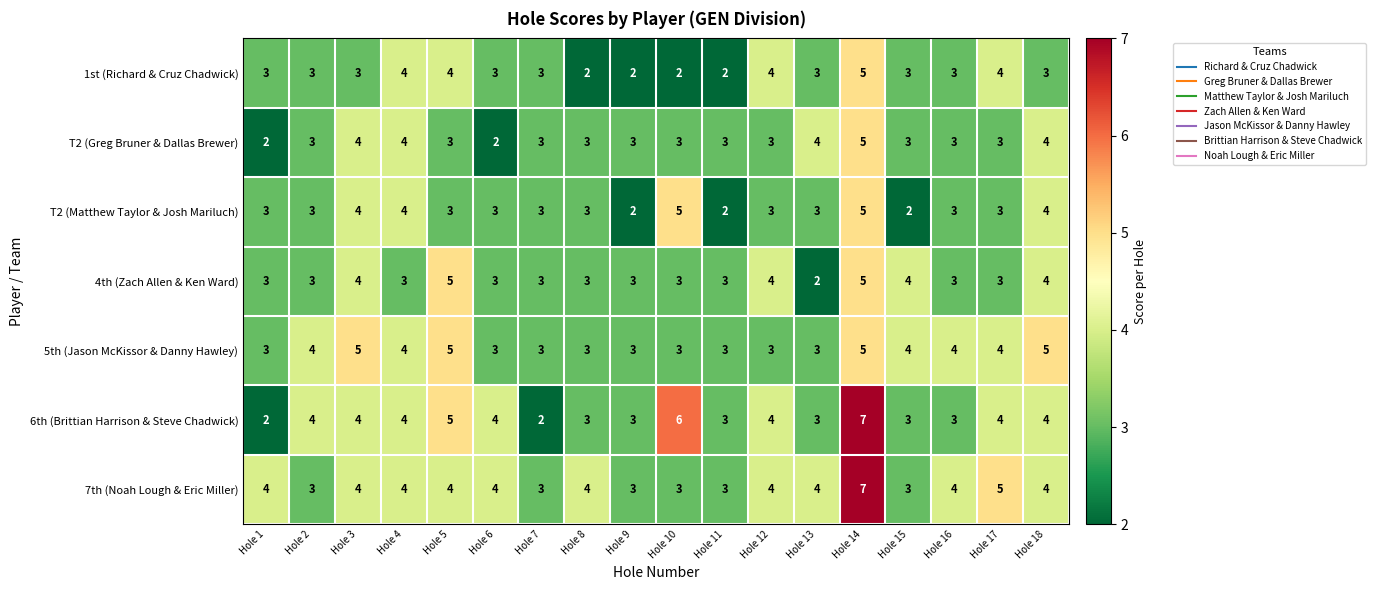

Which series has the widest spread of values?

6th (Brittian Harrison & Steve Chadwick)